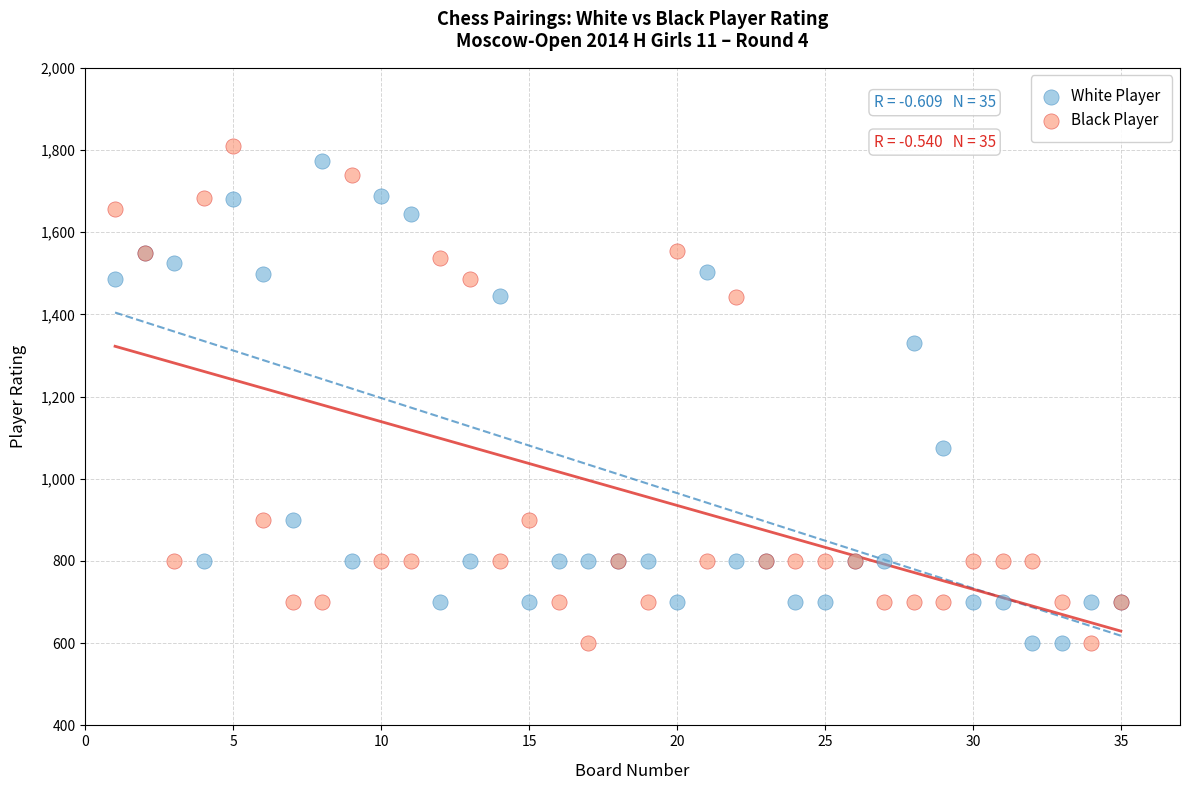

What is the X range (max minus min) for the scatter plot?

34